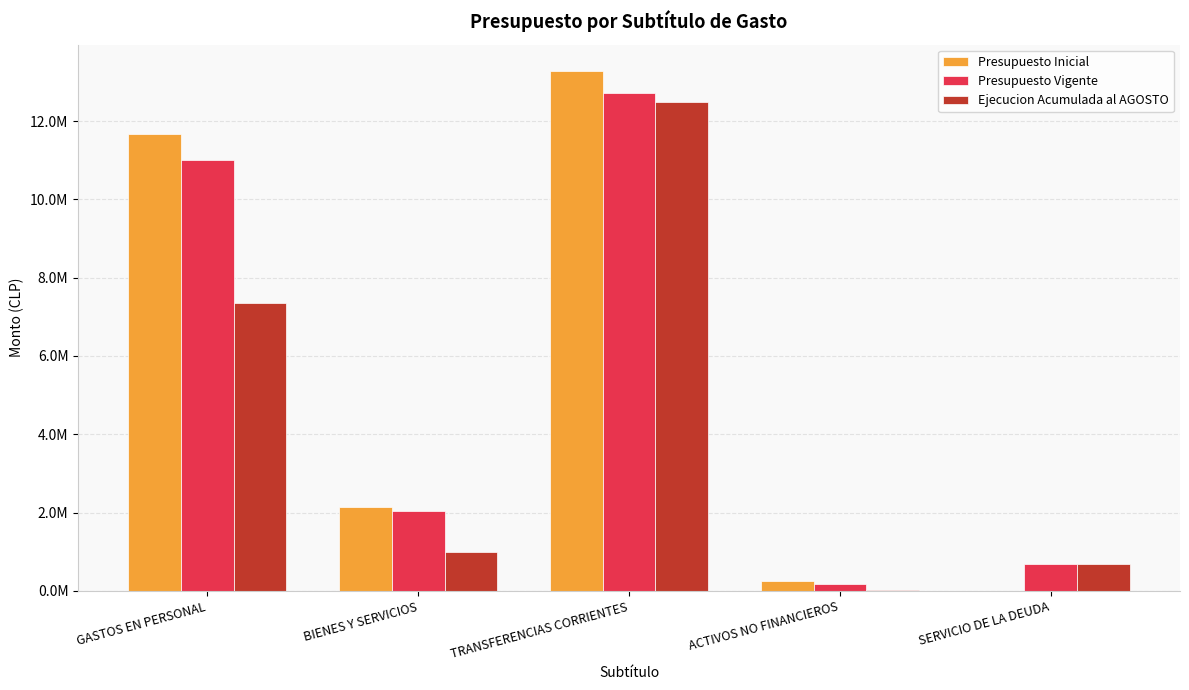

The value of Presupuesto Vigente at BIENES Y SERVICIOS is 2038454. True or false?

True